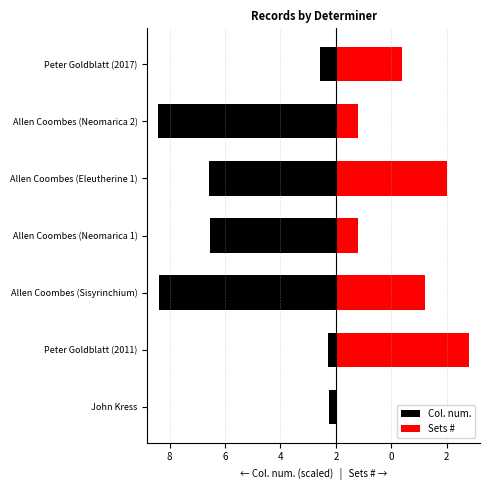

What are all the series names shown in the legend?

Col. num., Sets #